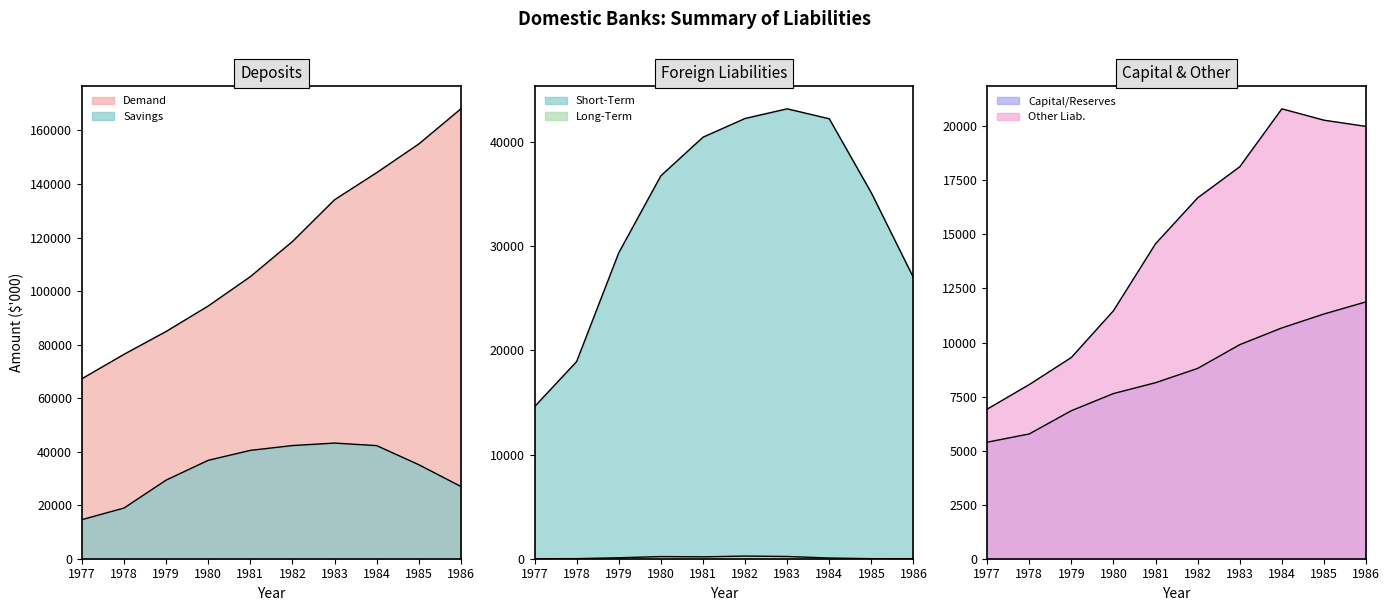

True or false: Capital and Reserves has more than 1 points higher than both neighbors.

False